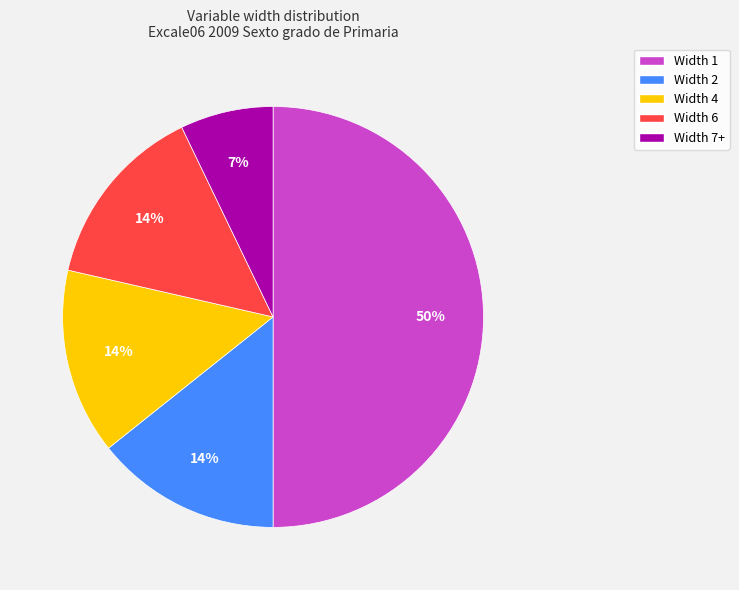

To the nearest percent, what percentage of the pie is Width 6?

14%